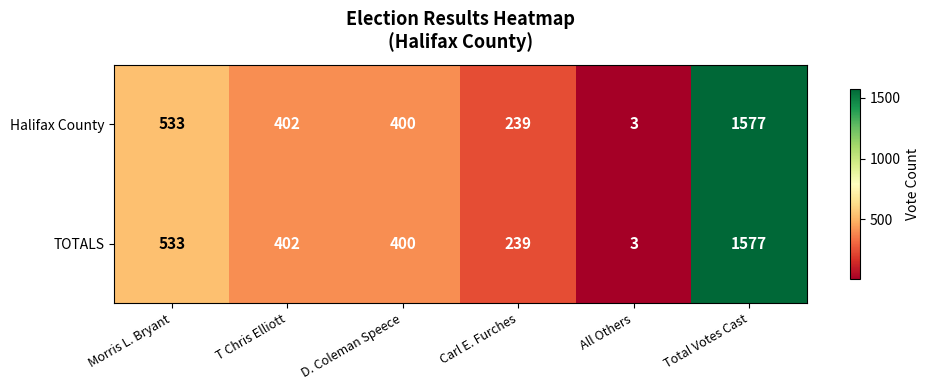

At which category does the chart reach its minimum across all series?

All Others